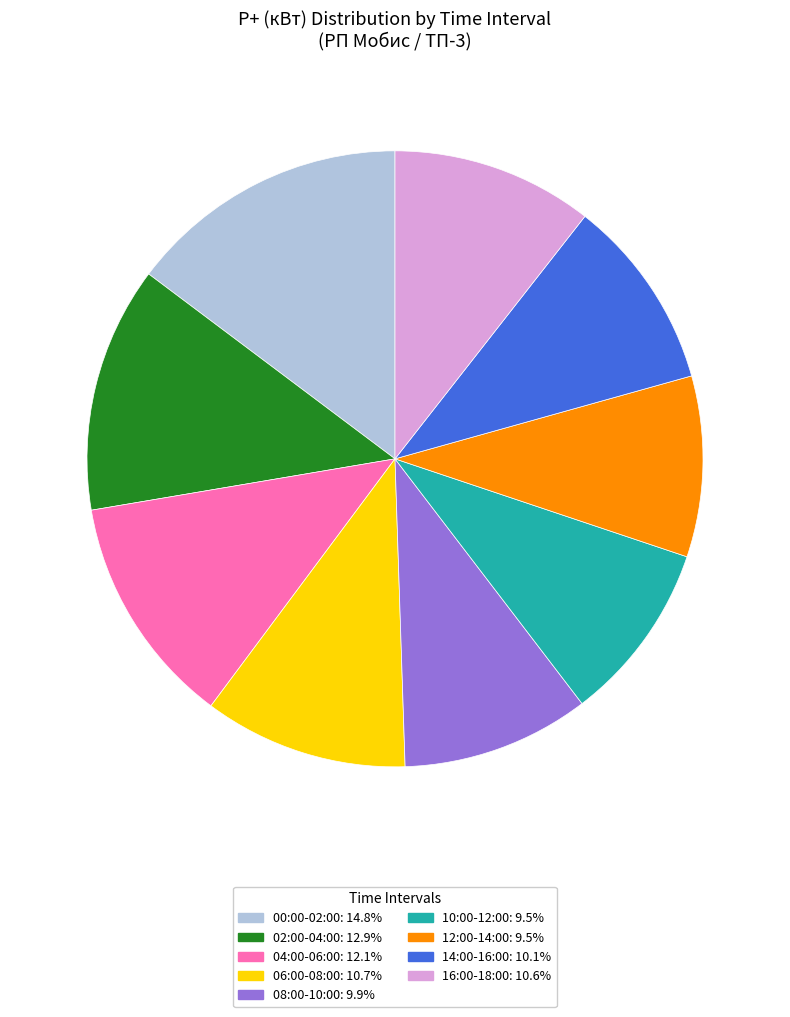

Does any single category account for the majority?

No